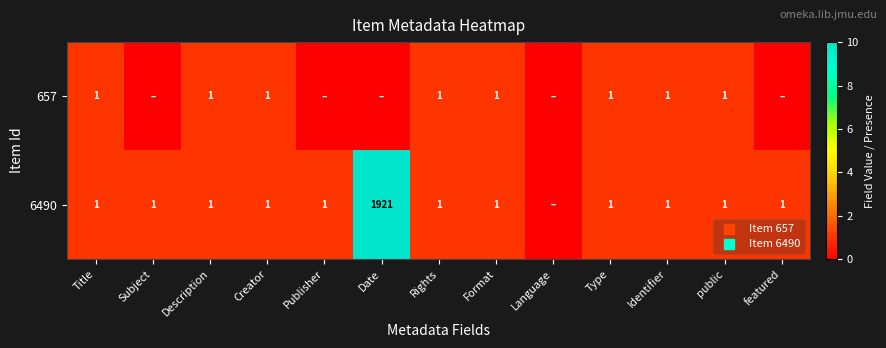

True or false: 6490 has a value of 0 at Identifier.

False